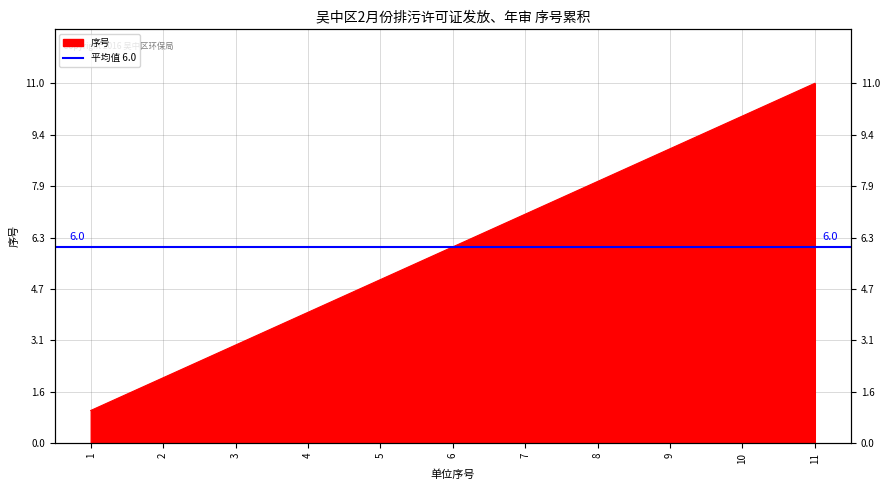

Does the chart display data point markers on the line(s)?

No